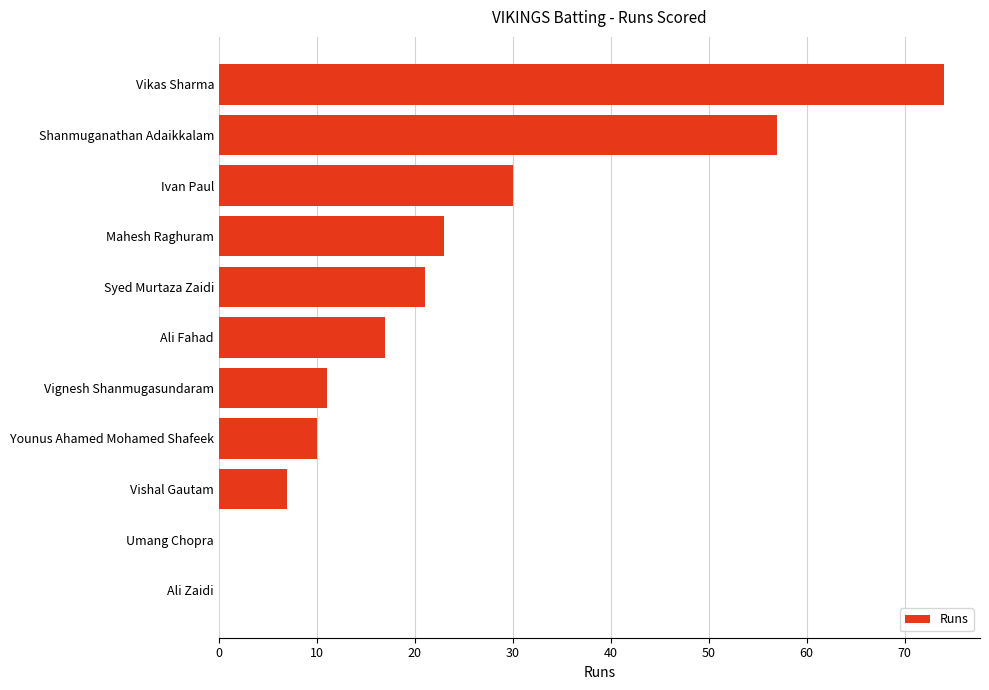

At which category does the chart reach its peak across all series?

Vikas Sharma